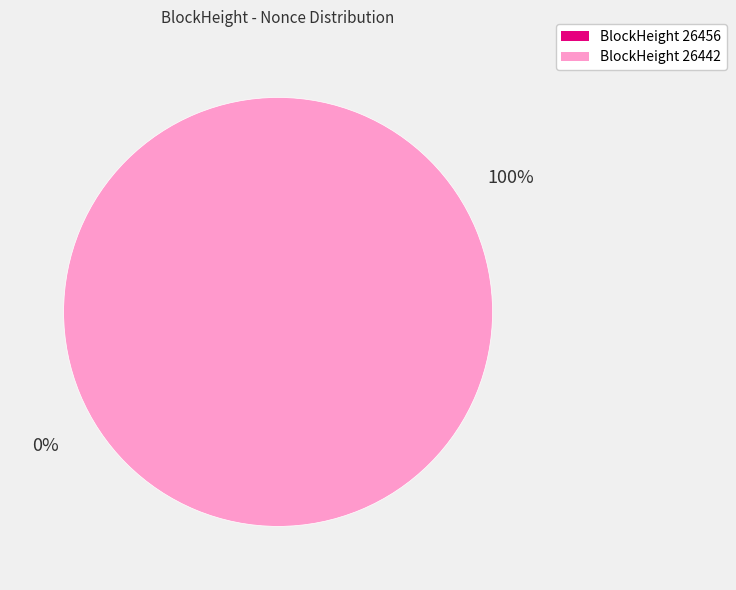

What percentage is NOT represented by 26456?

100.0%